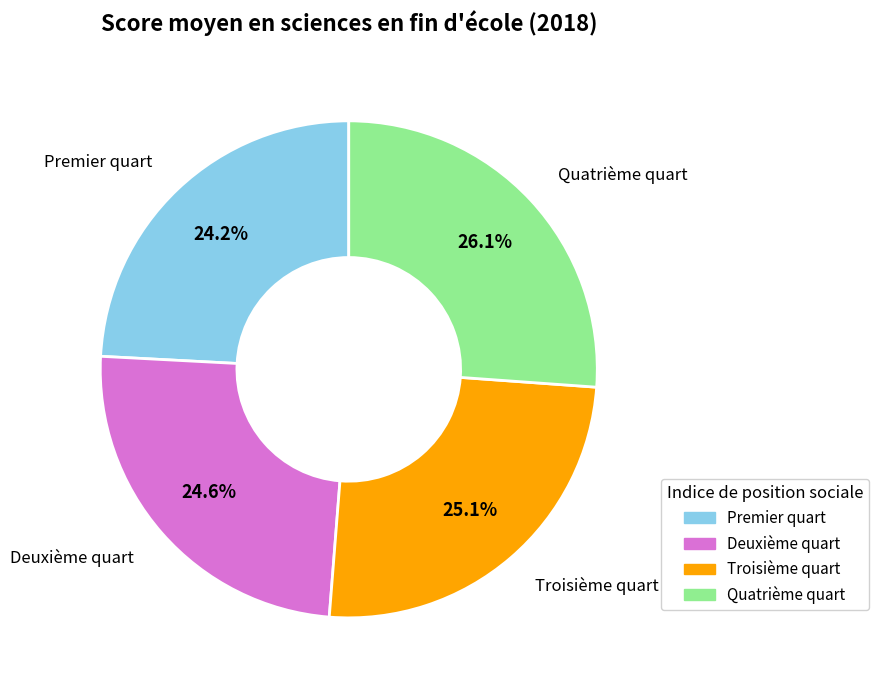

To the nearest percent, what is the difference between the Premier quart and Quatrième quart slice percentages?

2%